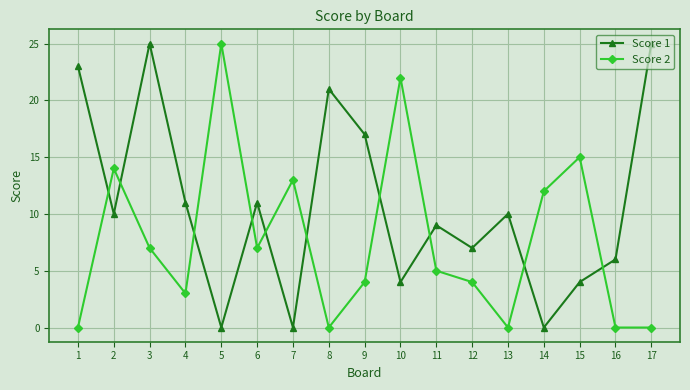

Which series has the largest total across all categories?

Score 1